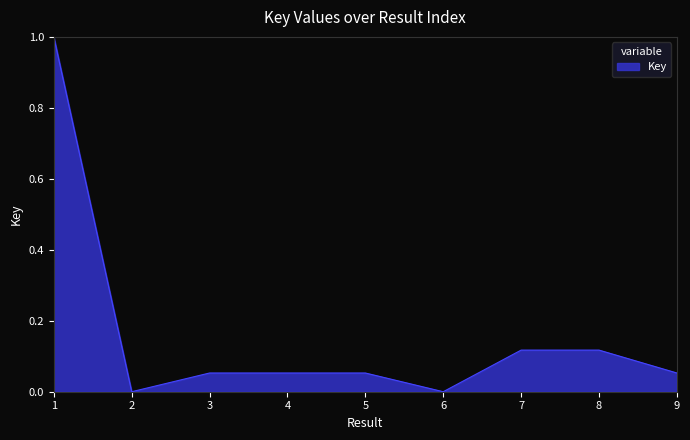

The chart shows a value of 0.0 at 4. True or false?

False